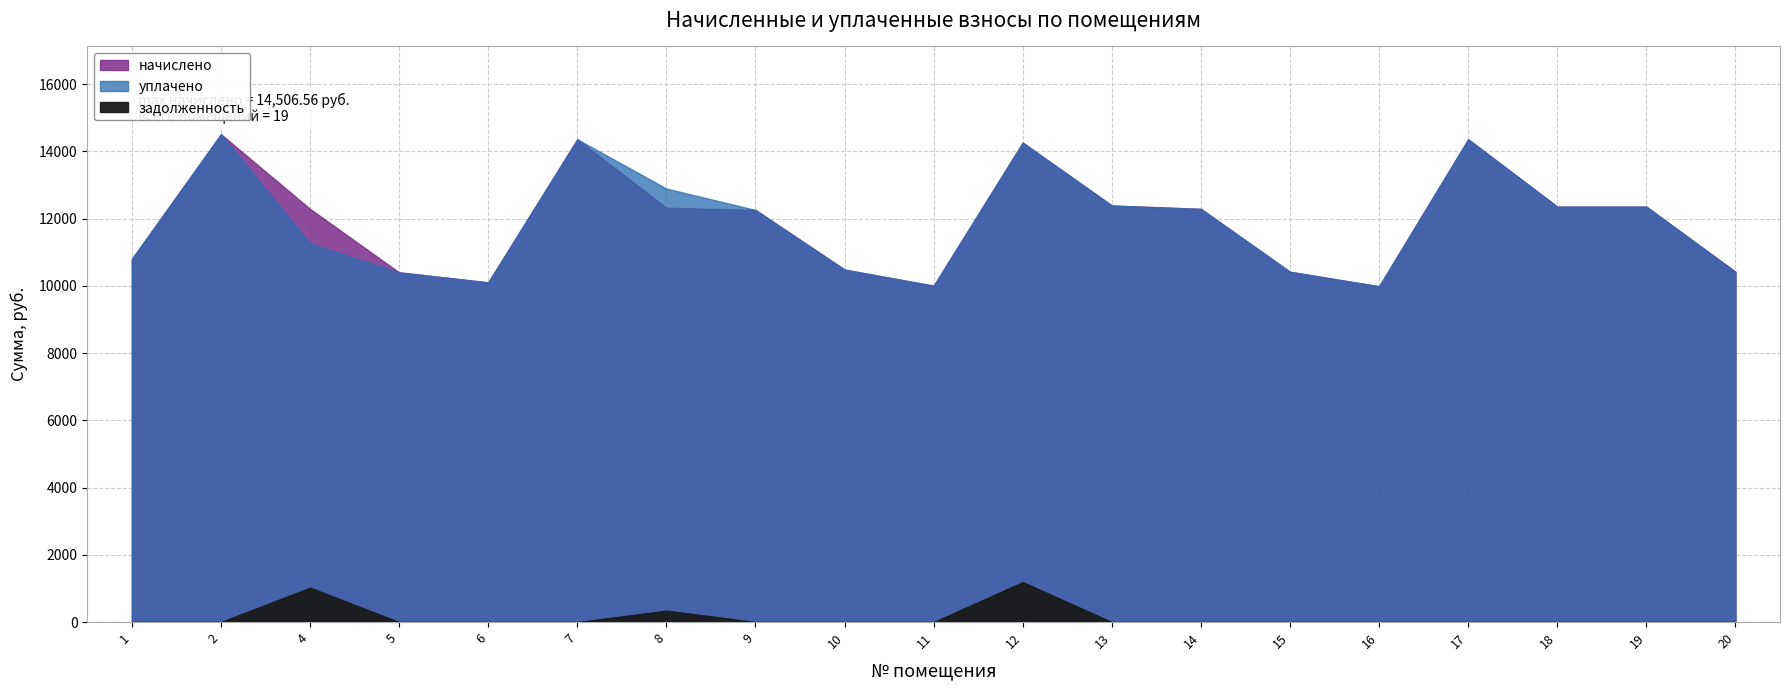

Reading left to right, transcribe all the data shown in this chart.

начислено: 10797.1	14506.6	12287.5	10399.7	10101.6	14357.5	12320.6	12254.4	10482.5	10002.2	14258.2	12386.9	12287.5	10416.2	9985.7	14357.5	12353.8	12353.8	10416.2
задолженность: 0.0	0.0	1024.0	0.0	0.0	0.0	340.0	0.0	0.0	0.0	1188.2	0.0	0.0	0.0	0.0	0.0	0.0	0.0	0.0
уплачено: 10797.1	14506.6	11263.6	10399.7	10101.6	14357.5	12891.8	12254.4	10482.5	10002.2	14258.2	12386.9	12287.5	10416.2	9986.7	14357.5	12353.8	12353.8	10416.2